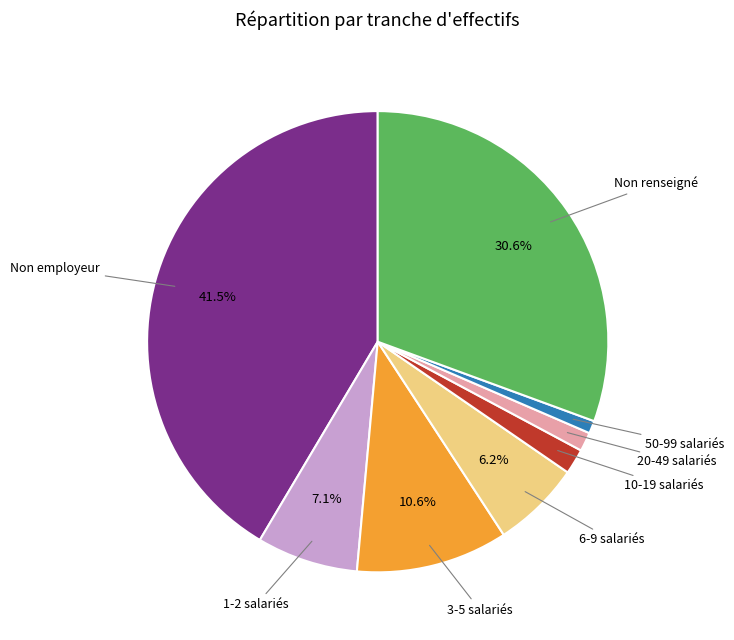

What portion of the pie excludes 1-2 salariés?

92.9%